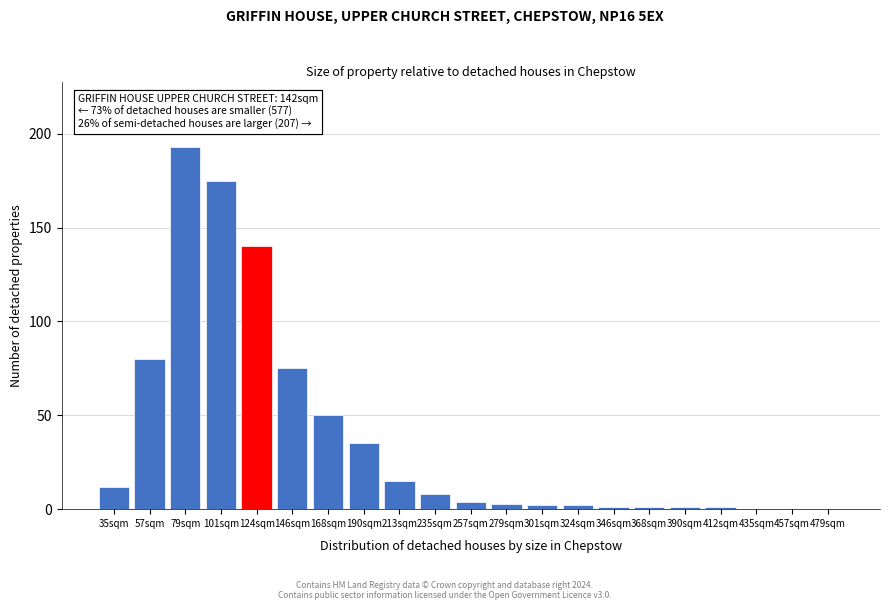

Reading right to left, extract all data points from this chart.

479sqm=0	457sqm=0	435sqm=0	412sqm=1	390sqm=1	368sqm=1	346sqm=1	324sqm=2	301sqm=2	279sqm=3	257sqm=4	235sqm=8	213sqm=15	190sqm=35	168sqm=50	146sqm=75	124sqm=140	101sqm=175	79sqm=193	57sqm=80	35sqm=12